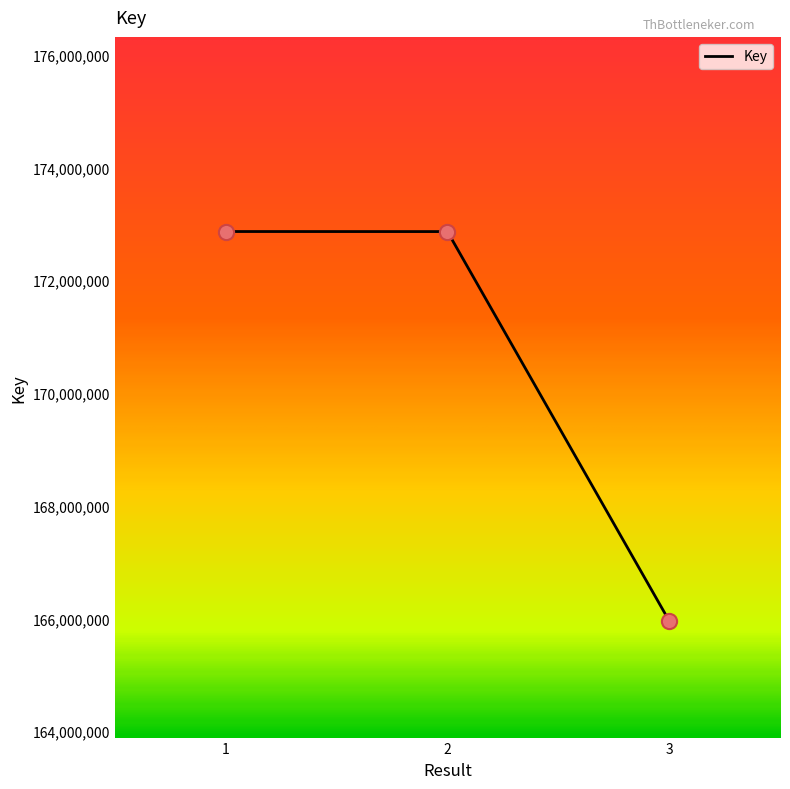

What is the ratio of the value at 1 to the value at 2?

1.0